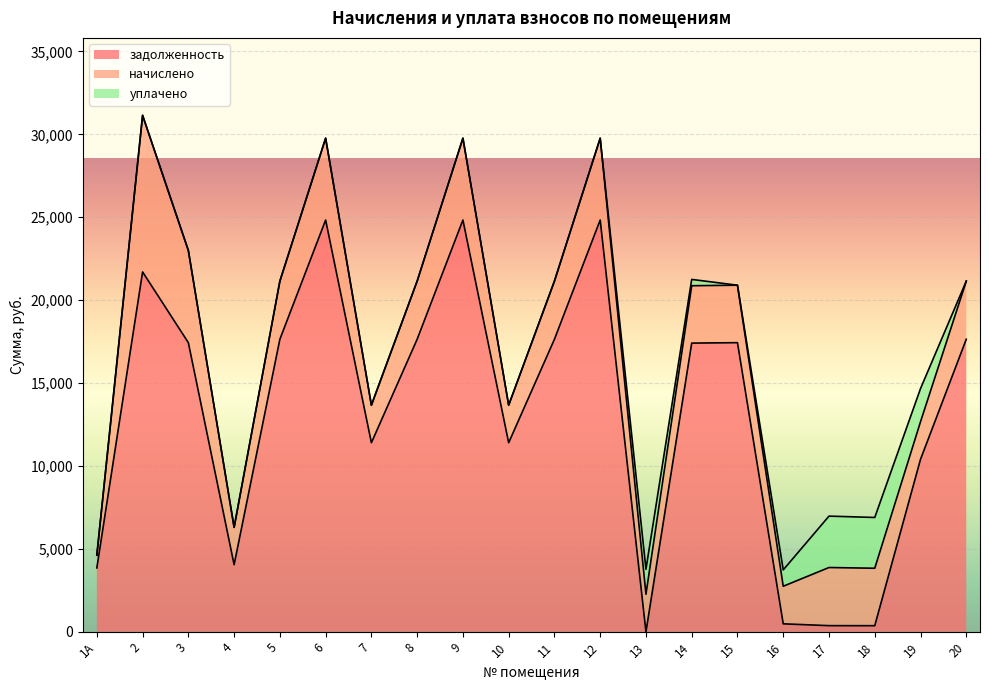

Where is the first local minimum for задолженность?

4